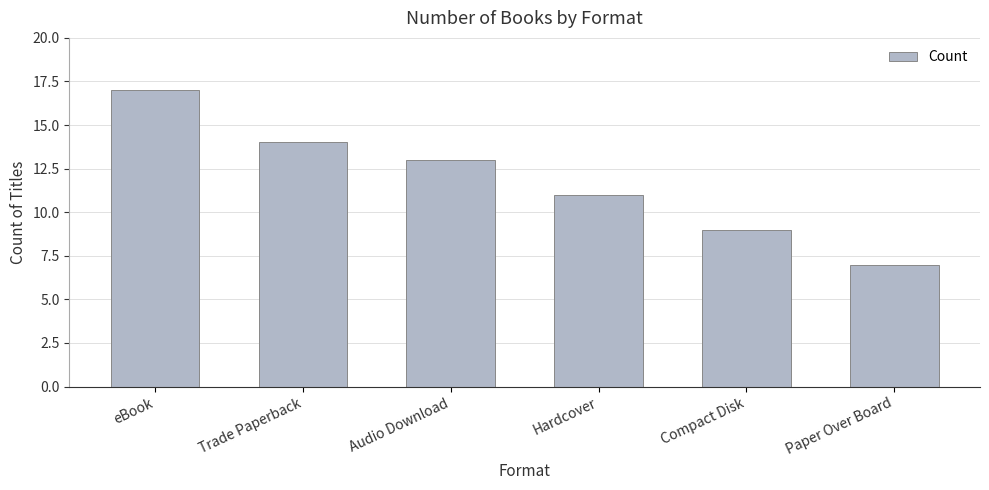

Between Paper Over Board and Audio Download, which is larger?

Audio Download